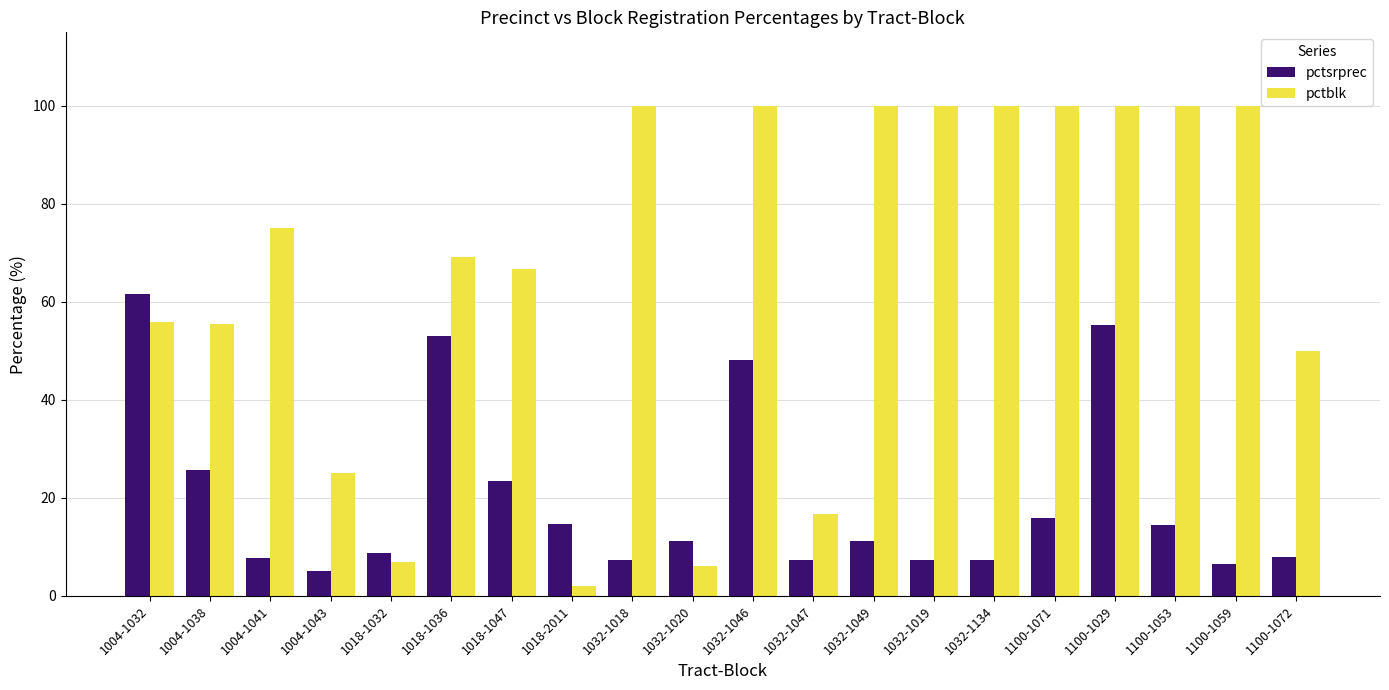

Is it true that pctblk equals 100.0 at 1032-1018?

True